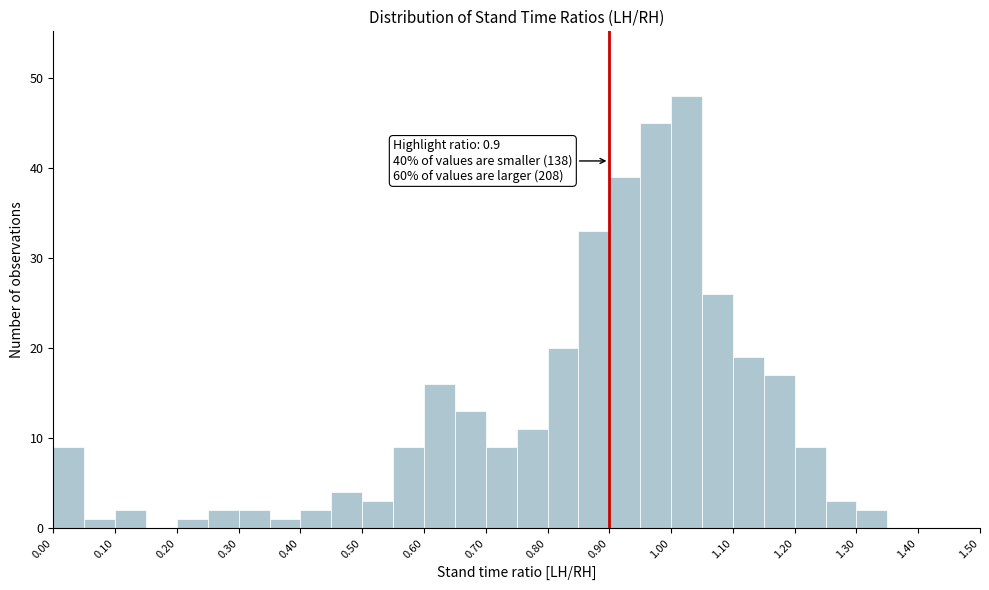

Which range on the x-axis has the tallest bar?

1.00 to 1.05